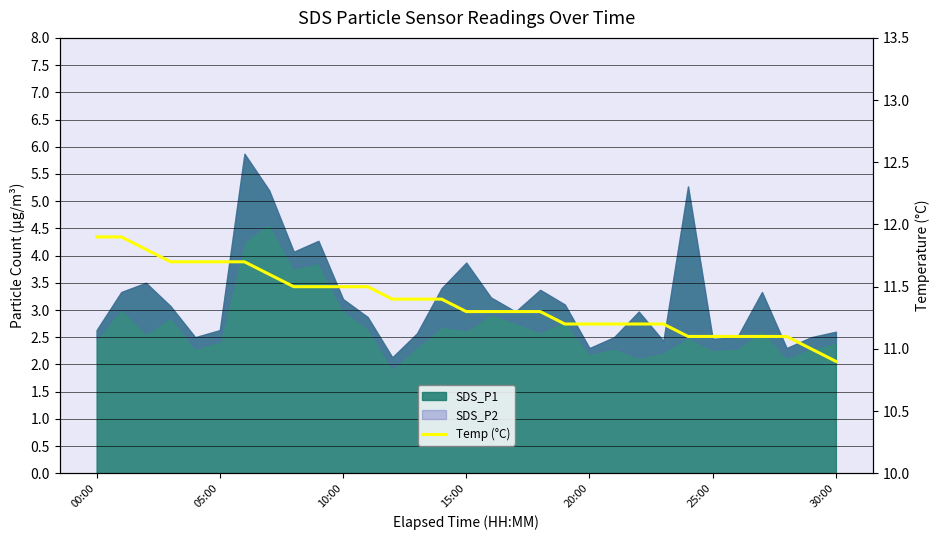

The value at 22 is 11.2. True or false?

True